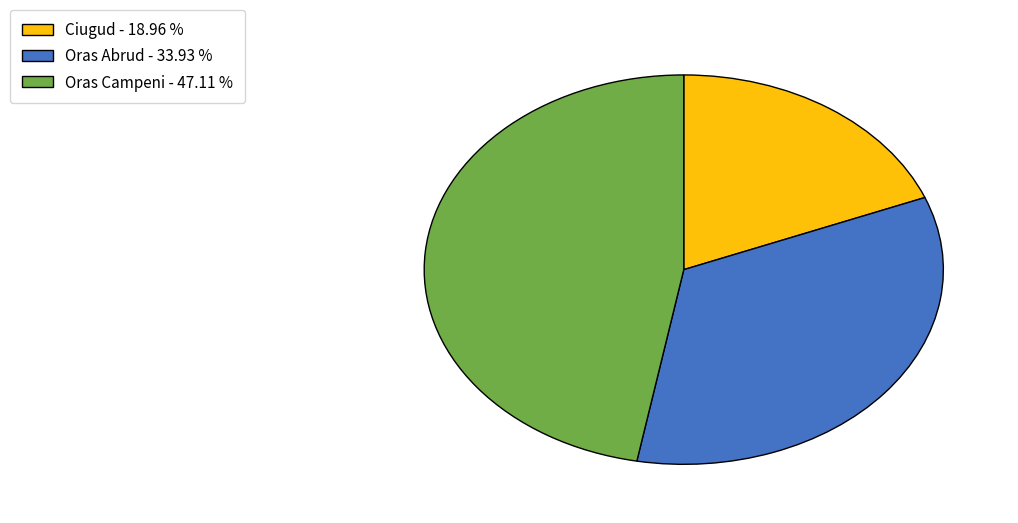

Rank the categories by value from lowest to highest.

Ciugud, Oras Abrud, Oras Campeni